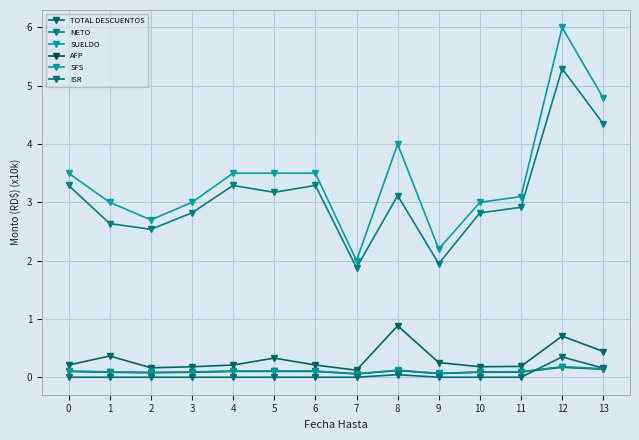

At which category is the sum across all series the highest?

12